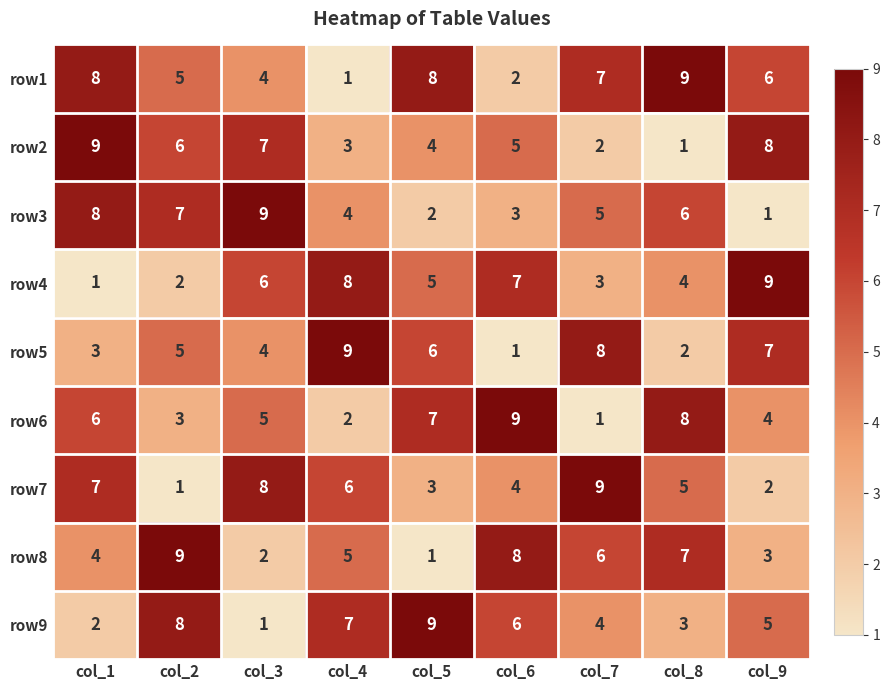

The value of row7 at col_2 is 1. True or false?

True